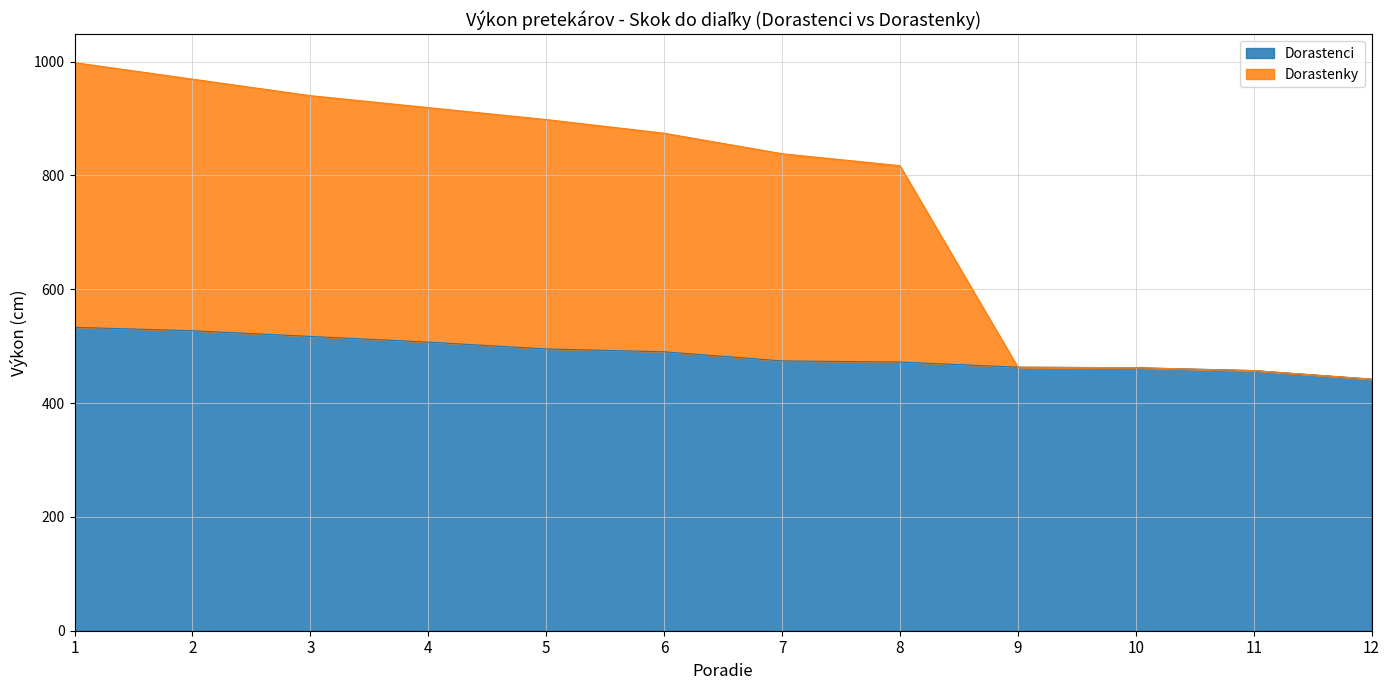

Is it true that Dorastenky equals 462 at 10?

True